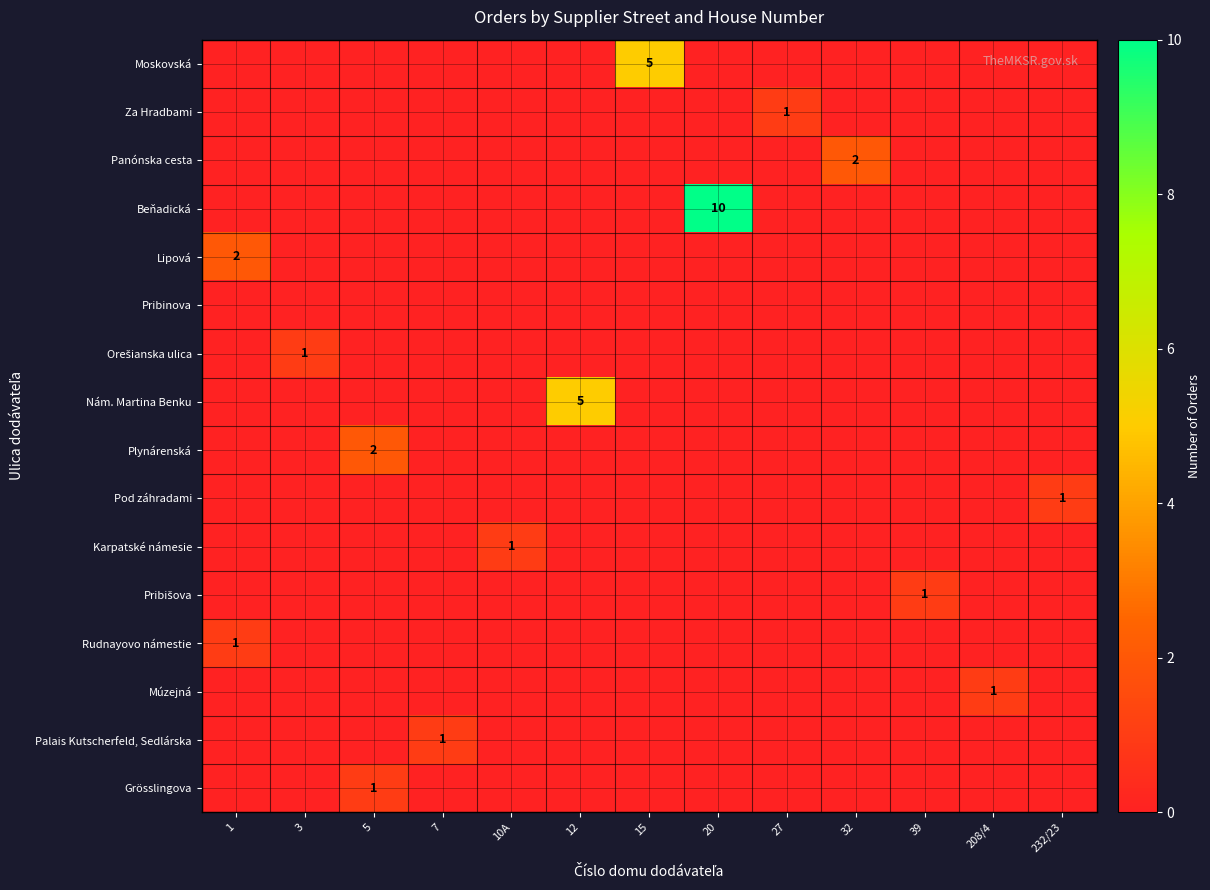

The Beňadická series shows -5 at 27. True or false?

False